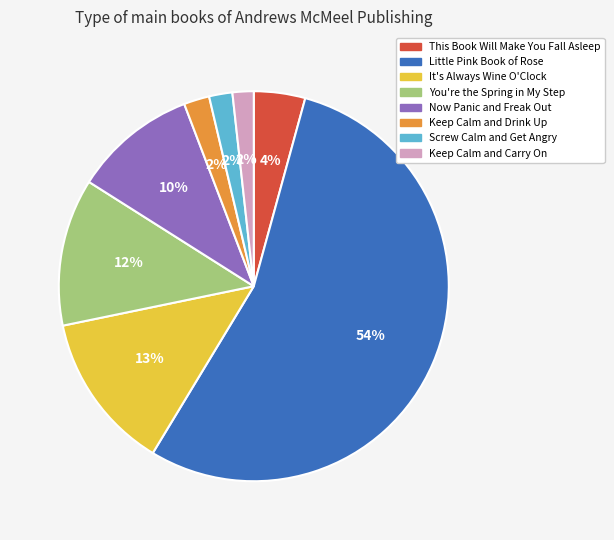

How many slices are in this pie chart?

8